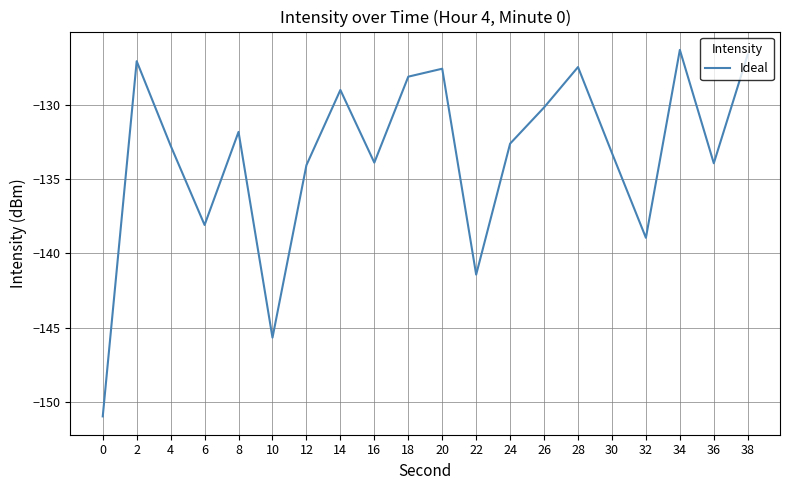

What is the change in value from 0 to 26?

+20.8